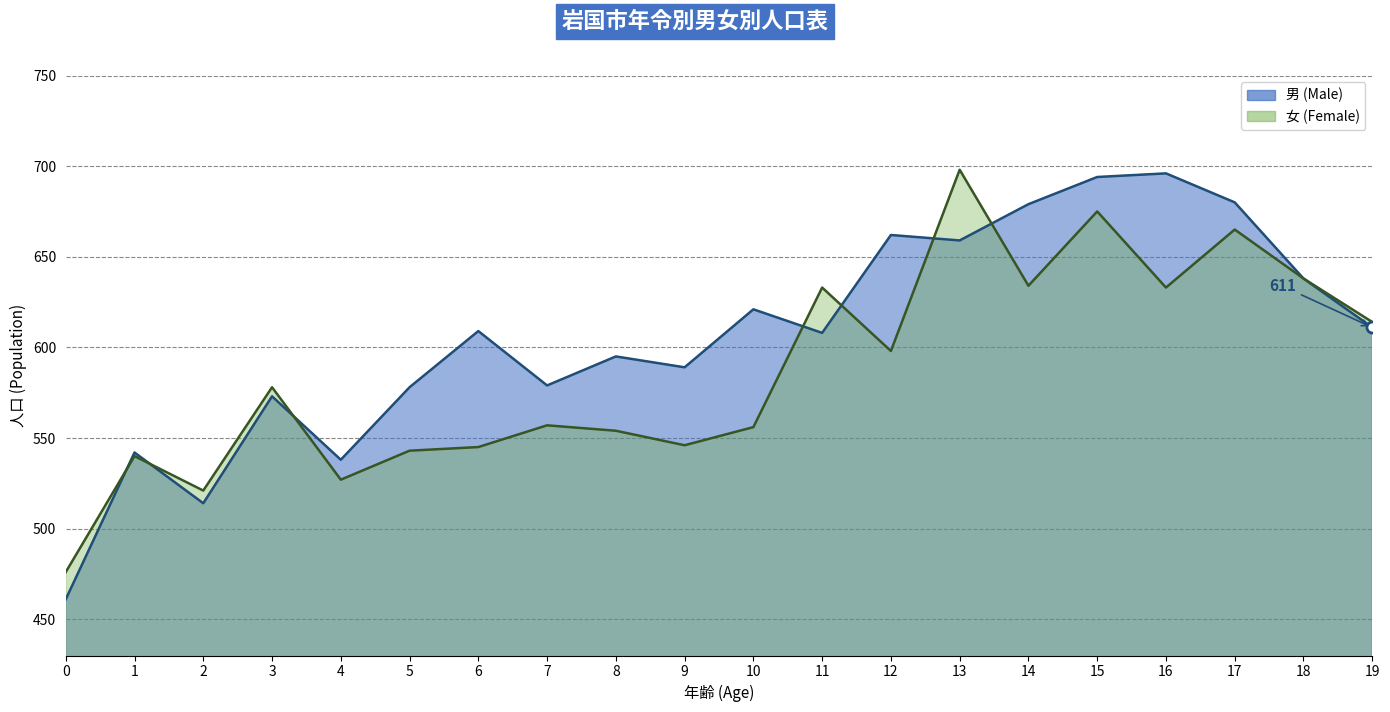

What is the maximum value for 女 (Female)?

698